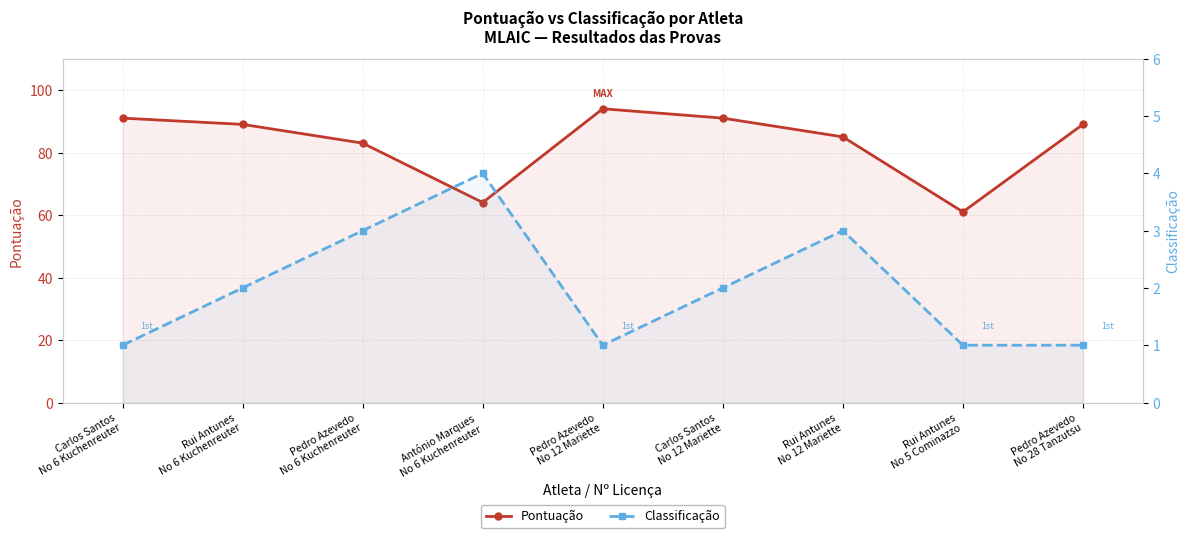

What is the label of the 7th point from the left?

Rui Antunes
No 12 Mariette